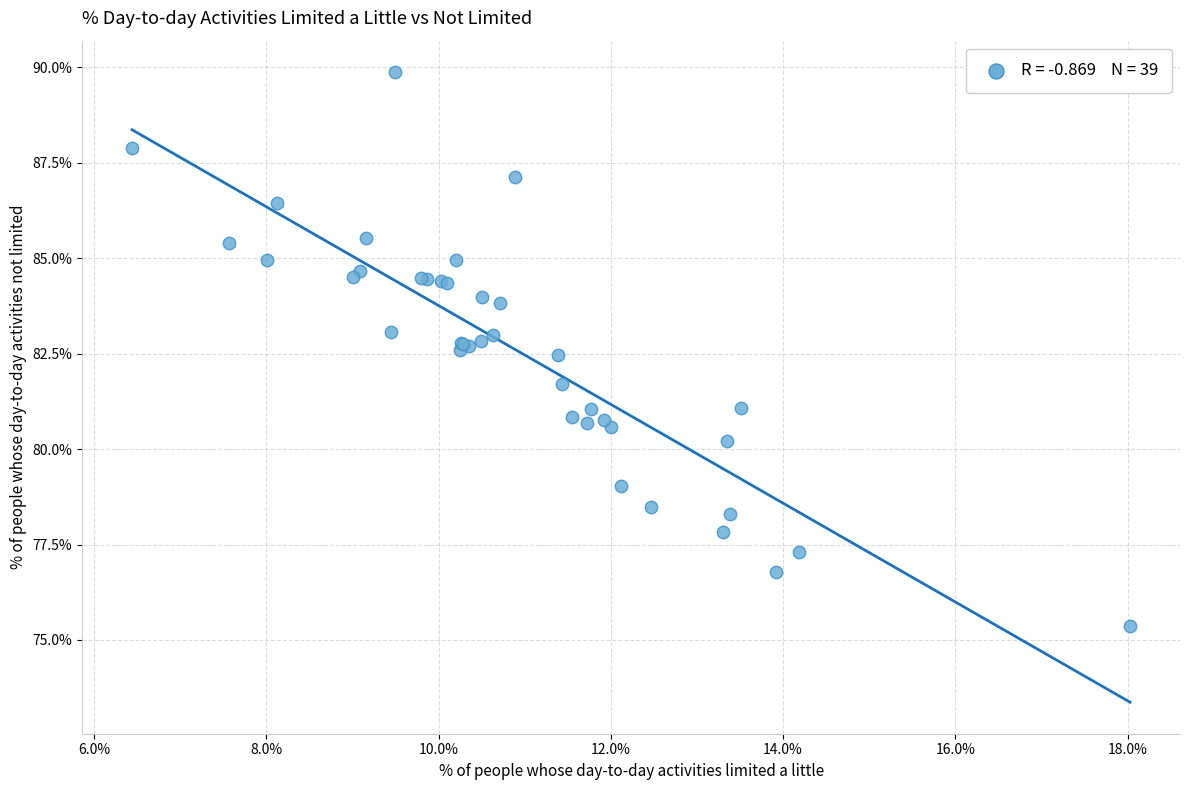

What Y value in the scatter plot is closest to 82?

81.7